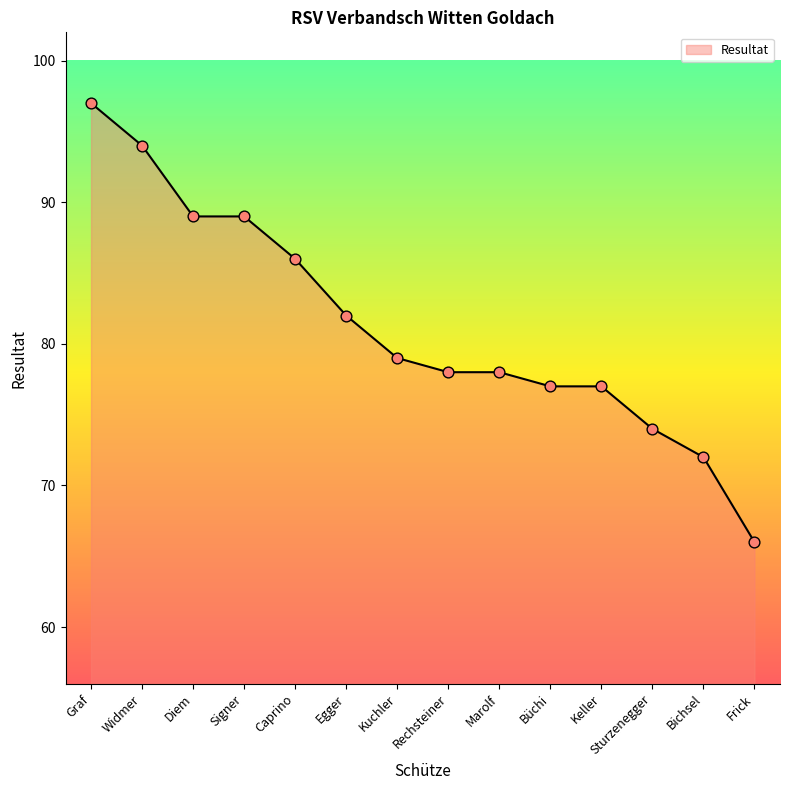

Which has a higher value, Signer or Marolf?

Signer